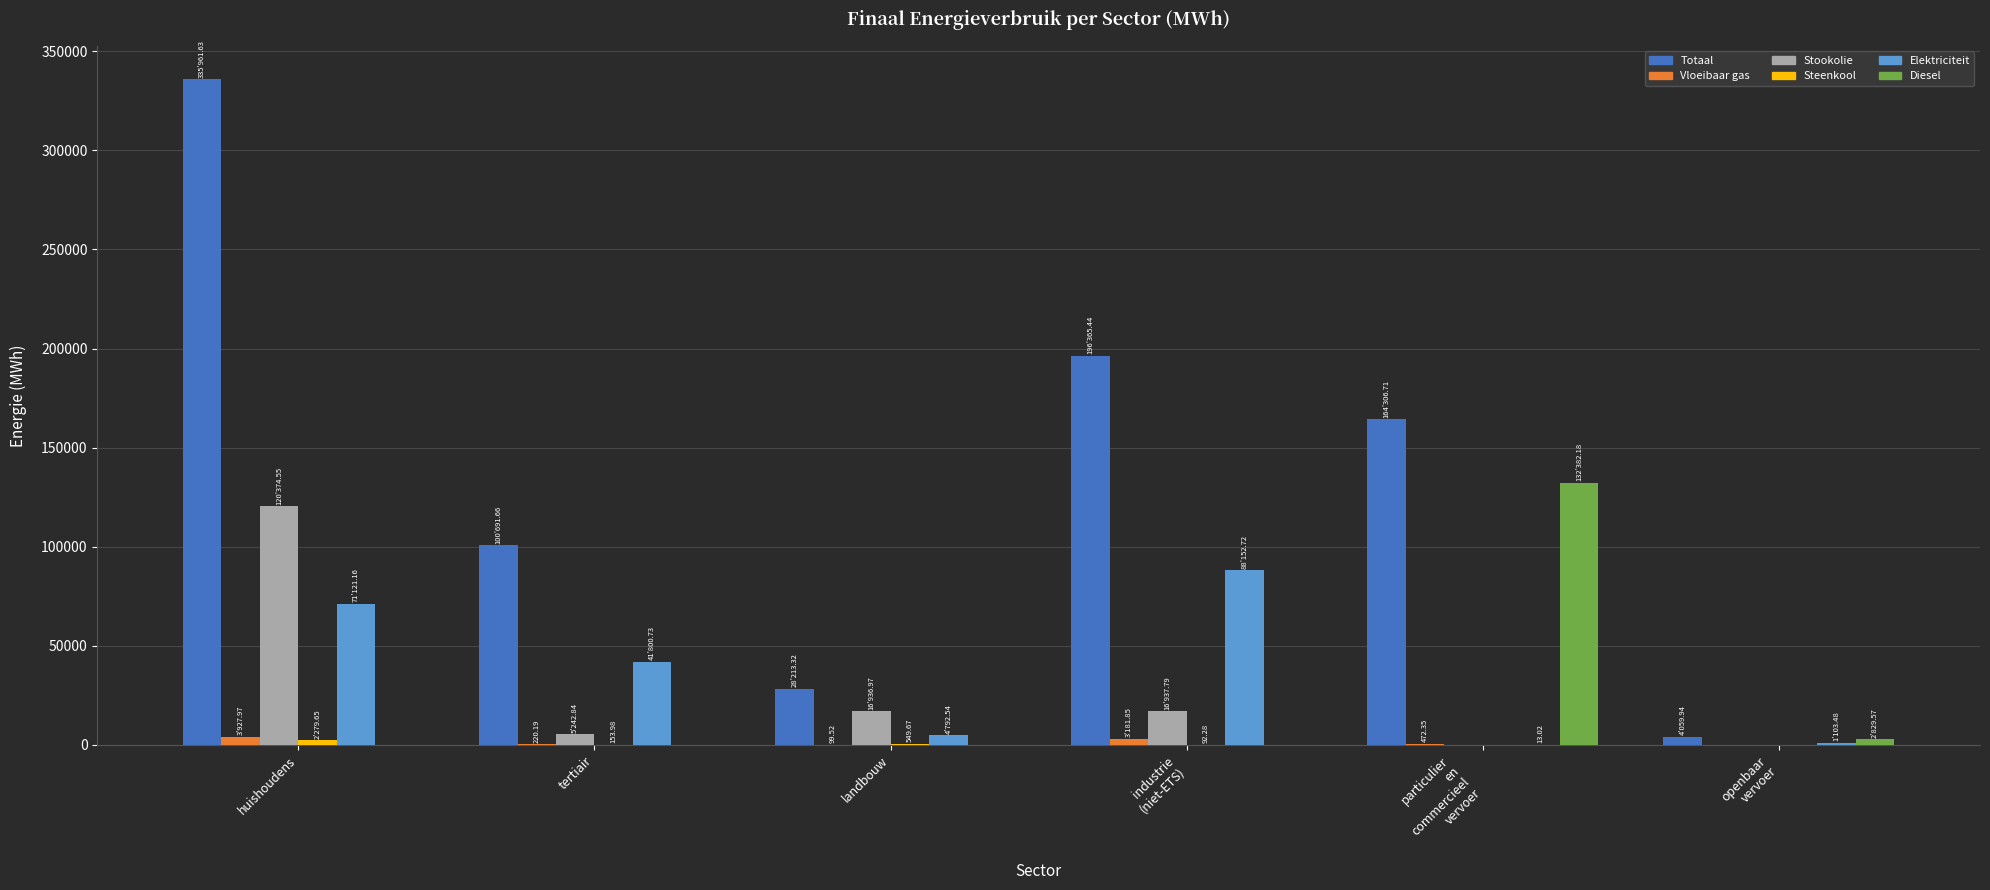

How many distinct data groups are displayed?

6